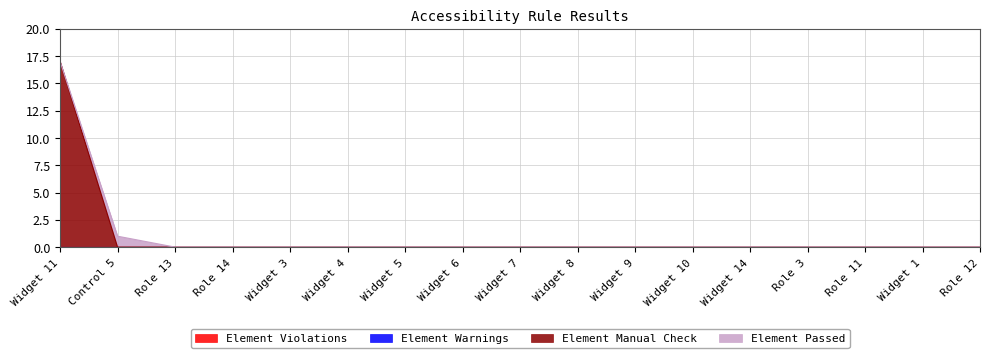

Between Widget 3 and Widget 1, which series saw the biggest shift?

Element Violations